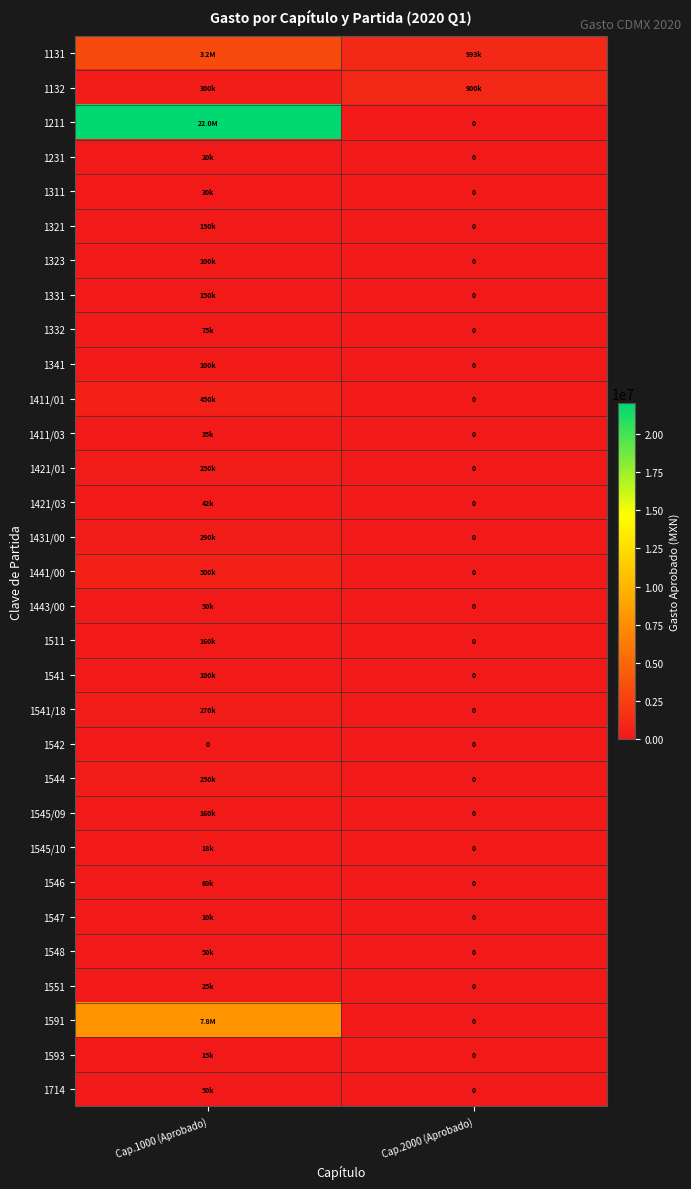

What is the difference between the highest and lowest values at Cap.1000 (Aprobado)?

22017166